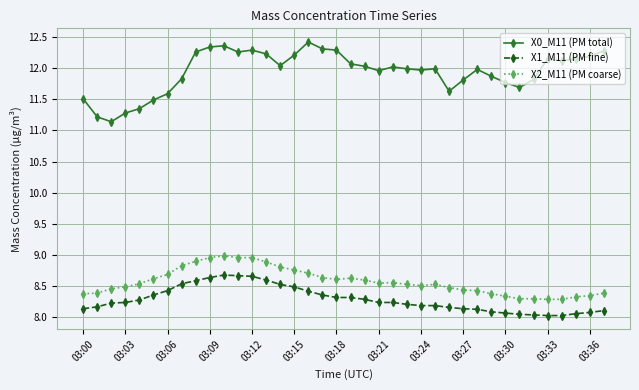

In X0_M11 (PM total), how many points are lower than both neighbors (excluding endpoints)?

8